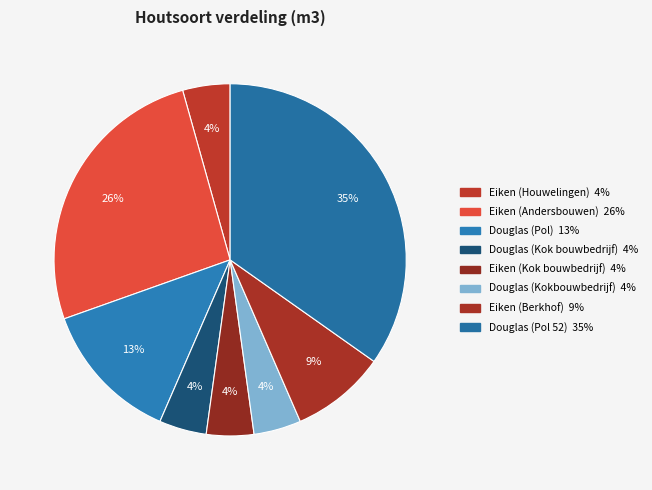

True or false: Douglas (Pol) accounts for 28% of the total.

False